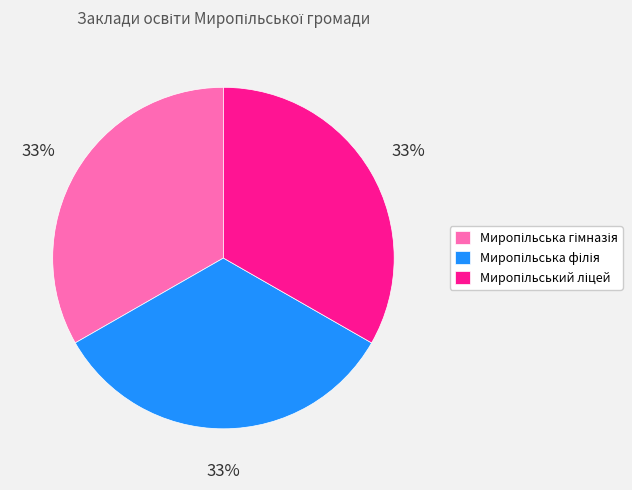

To the nearest percent, what is the average slice percentage?

33%